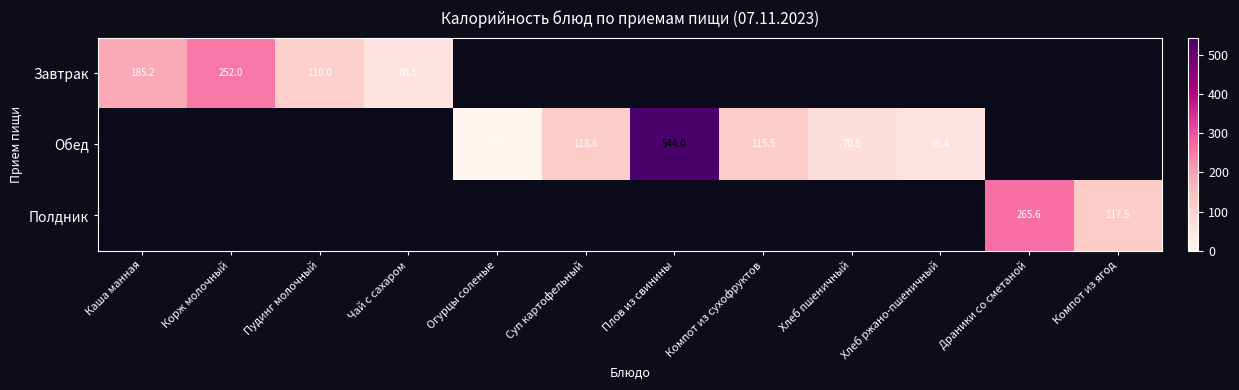

What value does the Обед series have at Компот из сухофруктов?

115.5